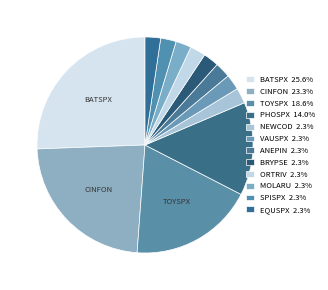

Count the number of slices in the pie.

12